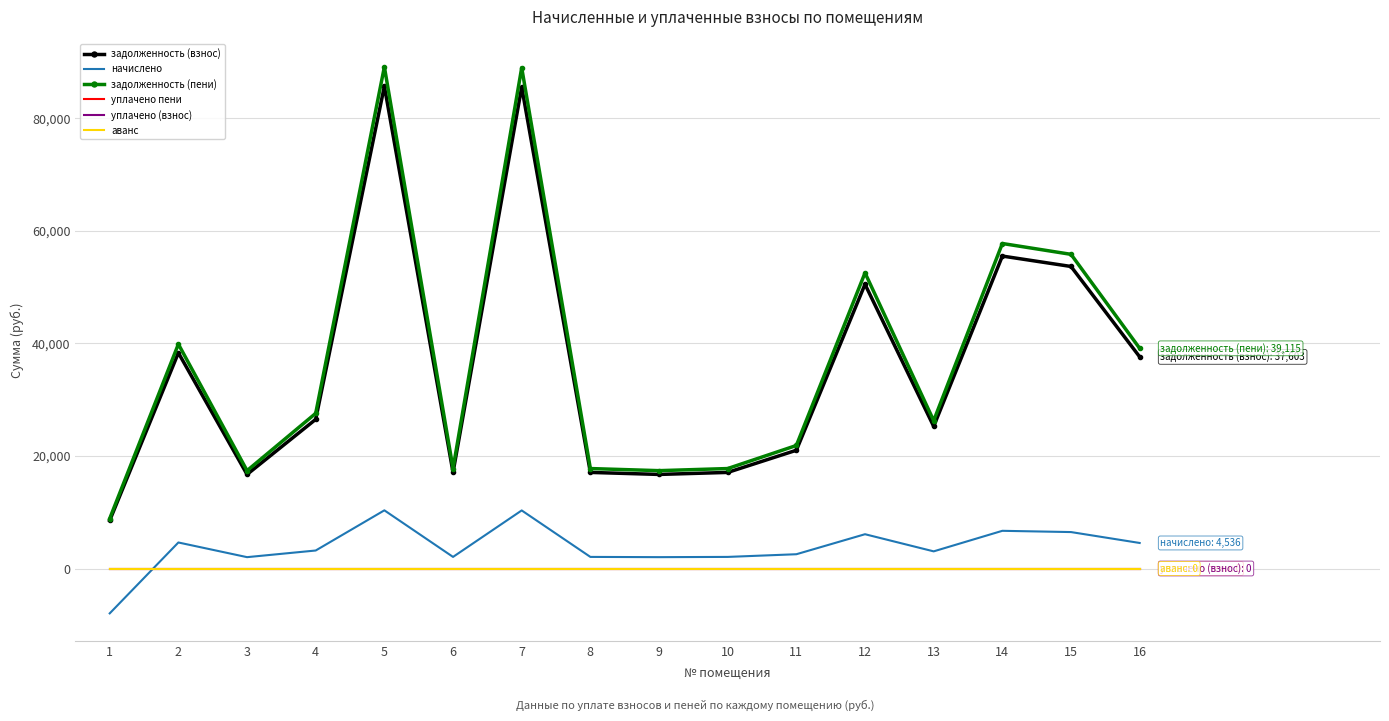

How many interior local peaks does the задолженность (взнос) series have?

5